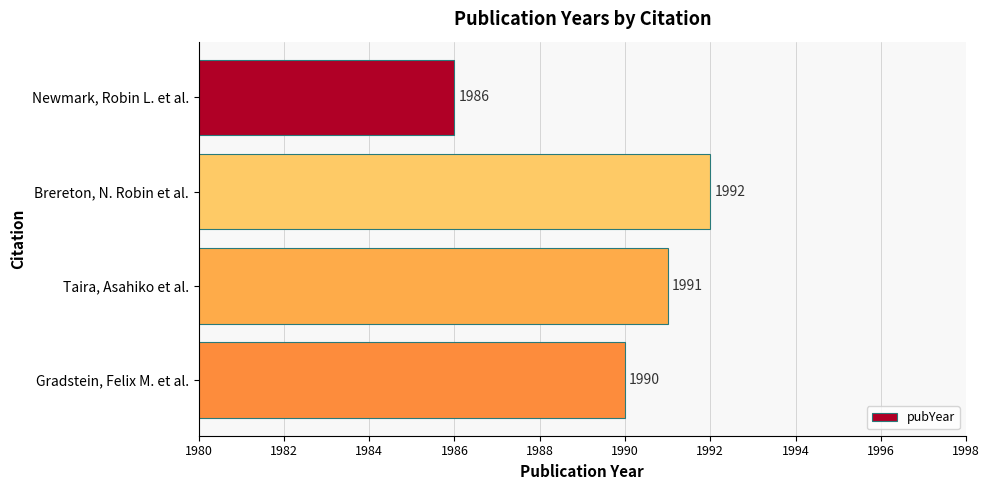

What is the difference between the maximum and minimum values?

6